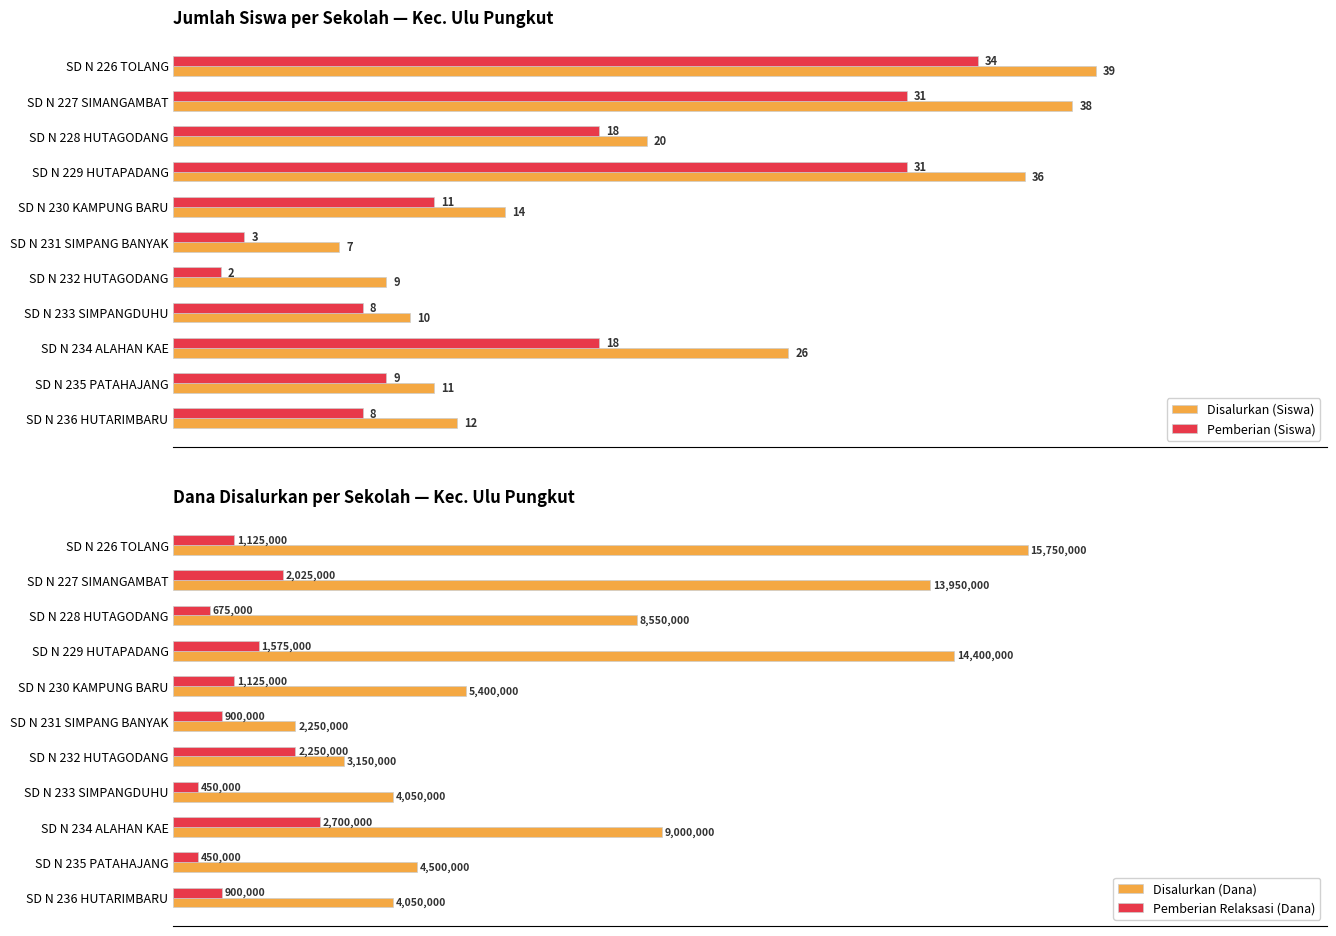

Count the number of categories in the chart.

11